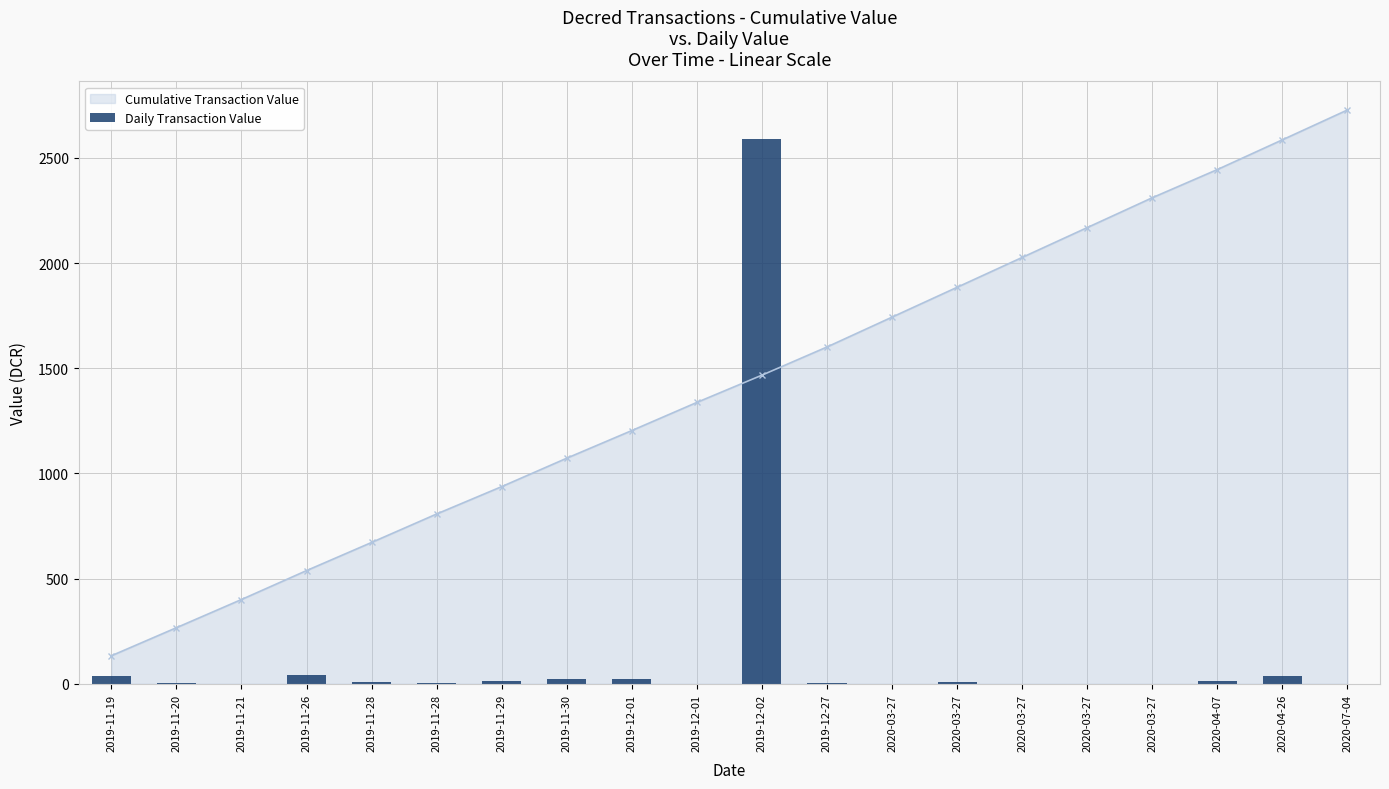

Rank the series by their average value, from lowest to highest.

Daily Transaction Value, Cumulative Transaction Value